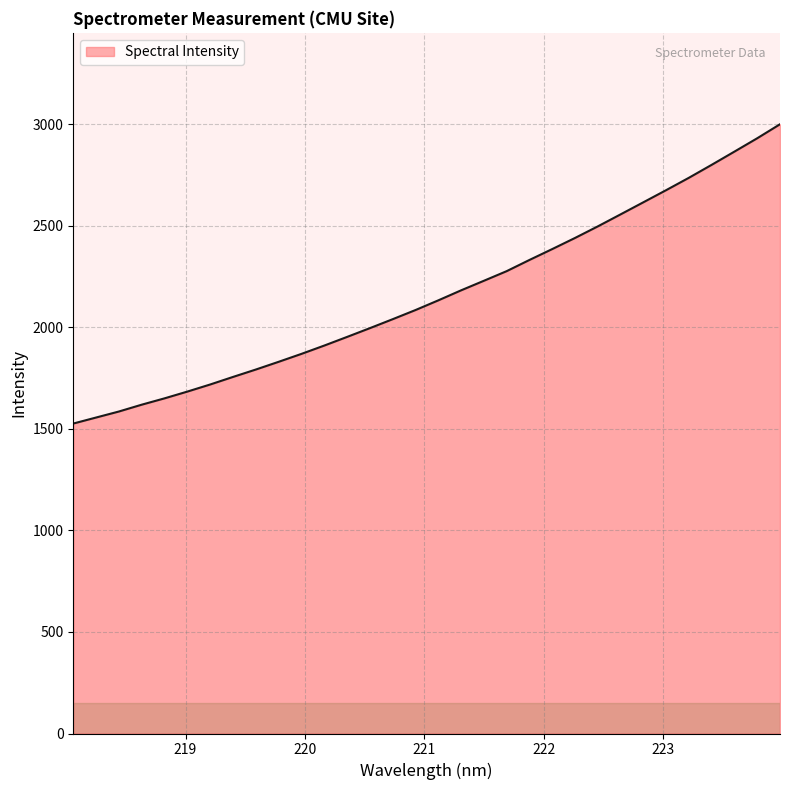

What is the average value?

2163.9